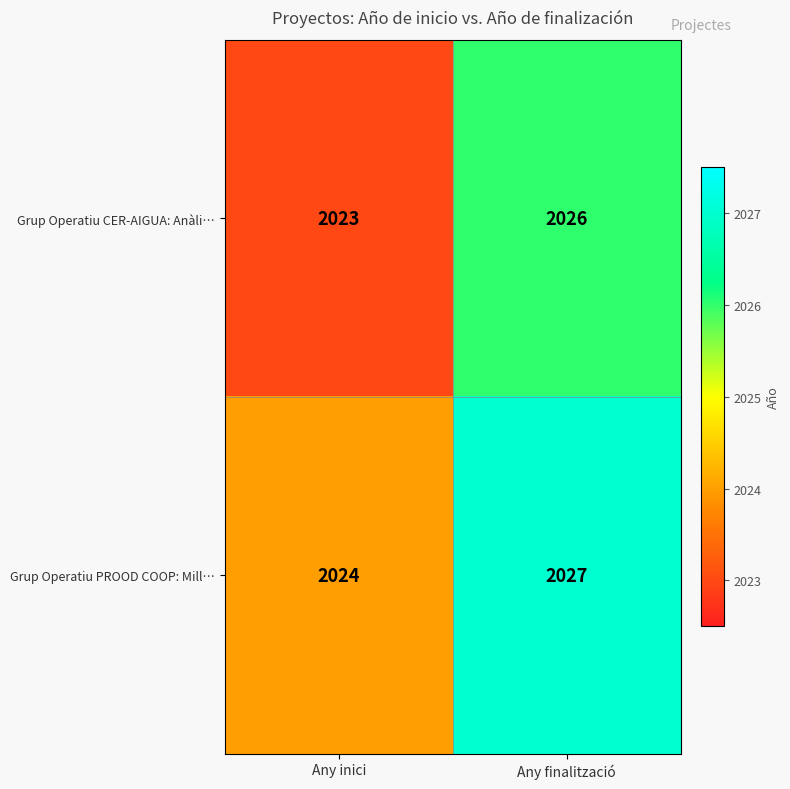

What is the average value of the Grup Operatiu PROOD COOP: Mill… series?

2026